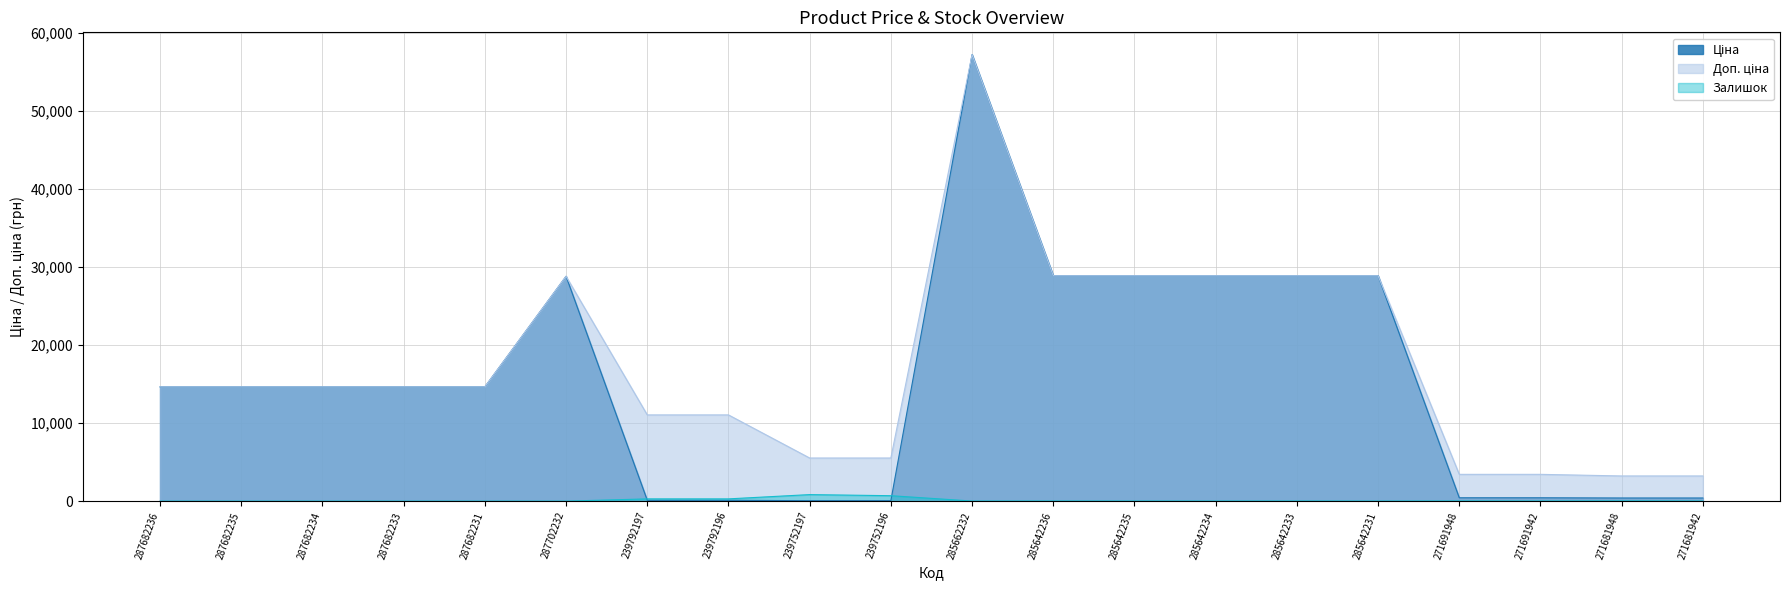

Does the chart have visible grid lines?

Yes